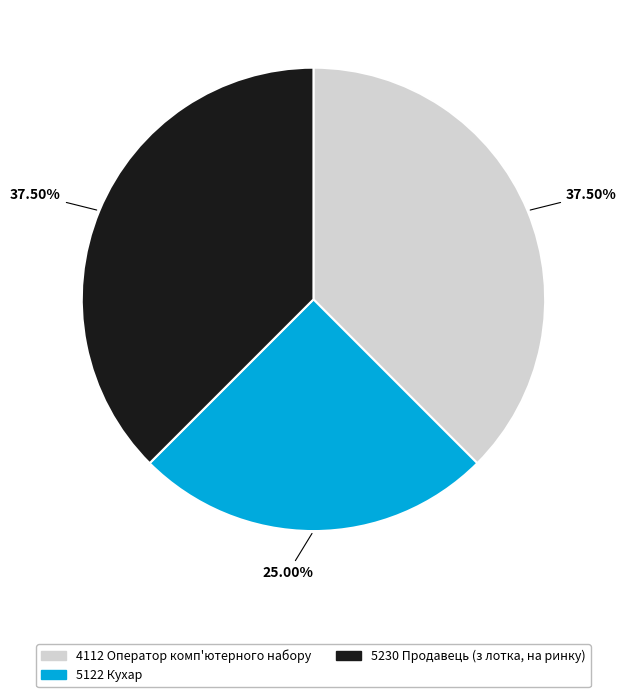

Do 5122 Кухар and 4112 Оператор комп'ютерного набору together represent more than half of the pie?

Yes